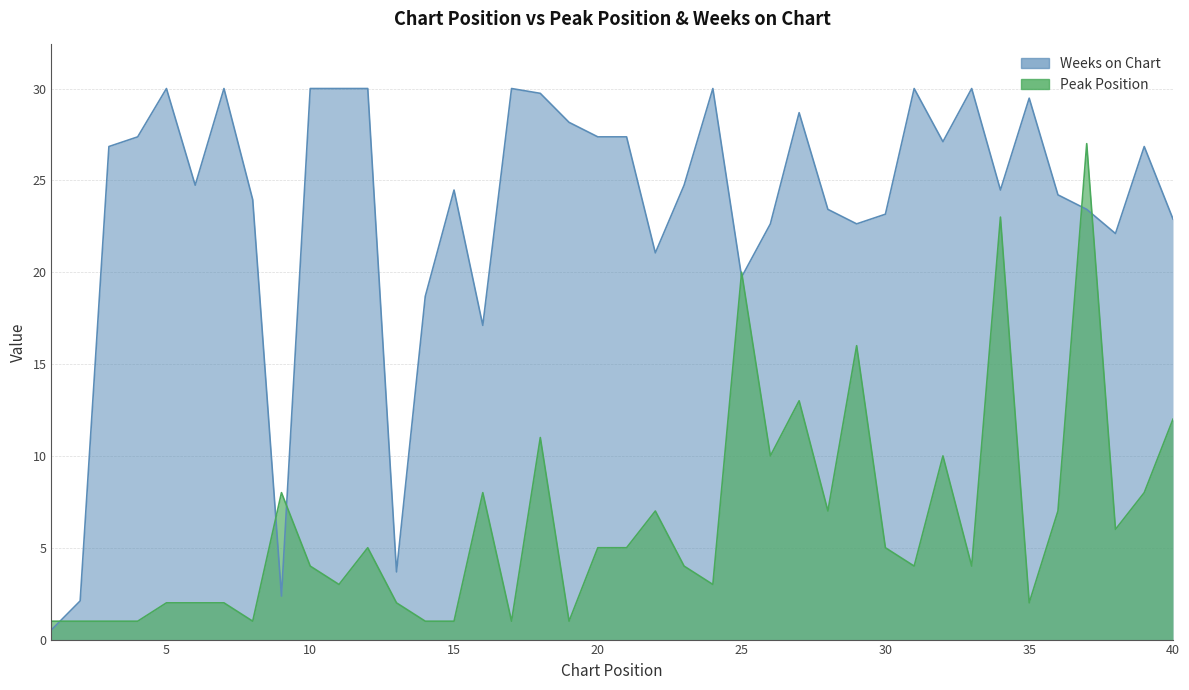

Reading left to right, transcribe all the data shown in this chart.

Peak Position: 1=1.0	2=1.0	3=1.0	4=1.0	5=2.0	6=2.0	7=2.0	8=1.0	9=8.0	10=4.0	11=3.0	12=5.0	13=2.0	14=1.0	15=1.0	16=8.0	17=1.0	18=11.0	19=1.0	20=5.0	21=5.0	22=7.0	23=4.0	24=3.0	25=20.0	26=10.0	27=13.0	28=7.0	29=16.0	30=5.0	31=4.0	32=10.0	33=4.0	34=23.0	35=2.0	36=7.0	37=27.0	38=6.0	39=8.0	40=12.0
Weeks on Chart: 1=0.5	2=2.1	3=26.8	4=27.4	5=30.0	6=24.7	7=30.0	8=23.9	9=2.4	10=30.0	11=30.0	12=30.0	13=3.7	14=18.7	15=24.5	16=17.1	17=30.0	18=29.7	19=28.2	20=27.4	21=27.4	22=21.1	23=24.7	24=30.0	25=19.7	26=22.6	27=28.7	28=23.4	29=22.6	30=23.2	31=30.0	32=27.1	33=30.0	34=24.5	35=29.5	36=24.2	37=23.4	38=22.1	39=26.8	40=22.9